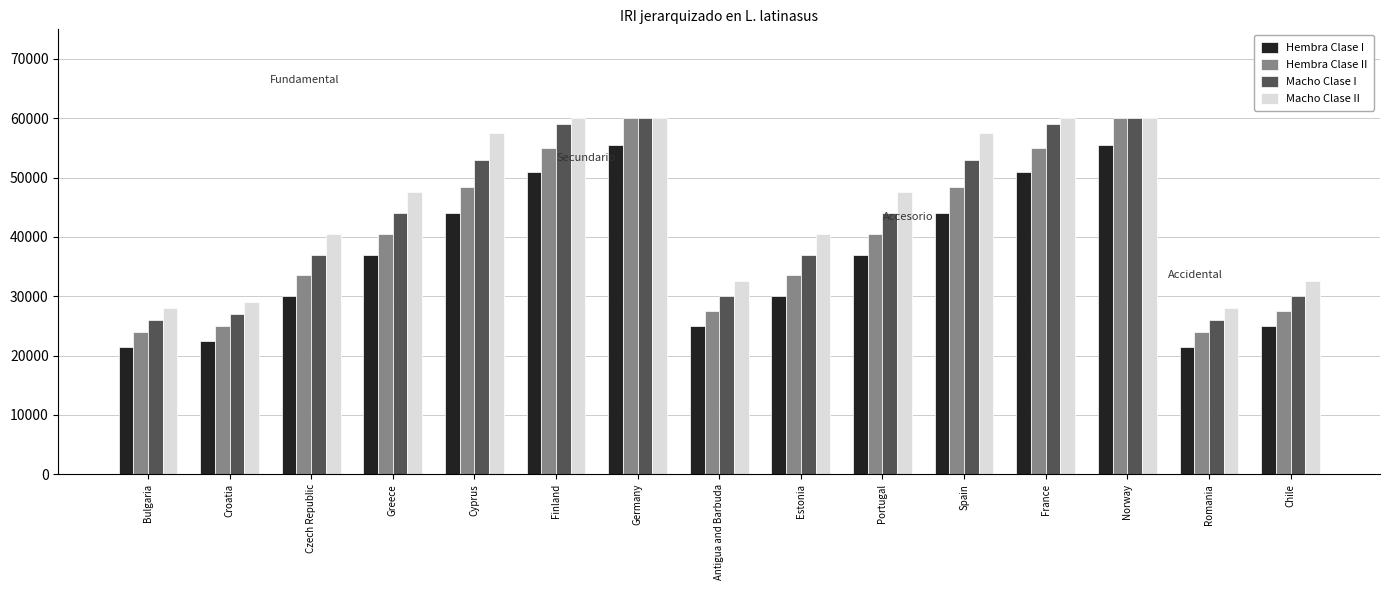

List the series in order of their overall mean, highest first.

Macho Clase II, Macho Clase I, Hembra Clase II, Hembra Clase I